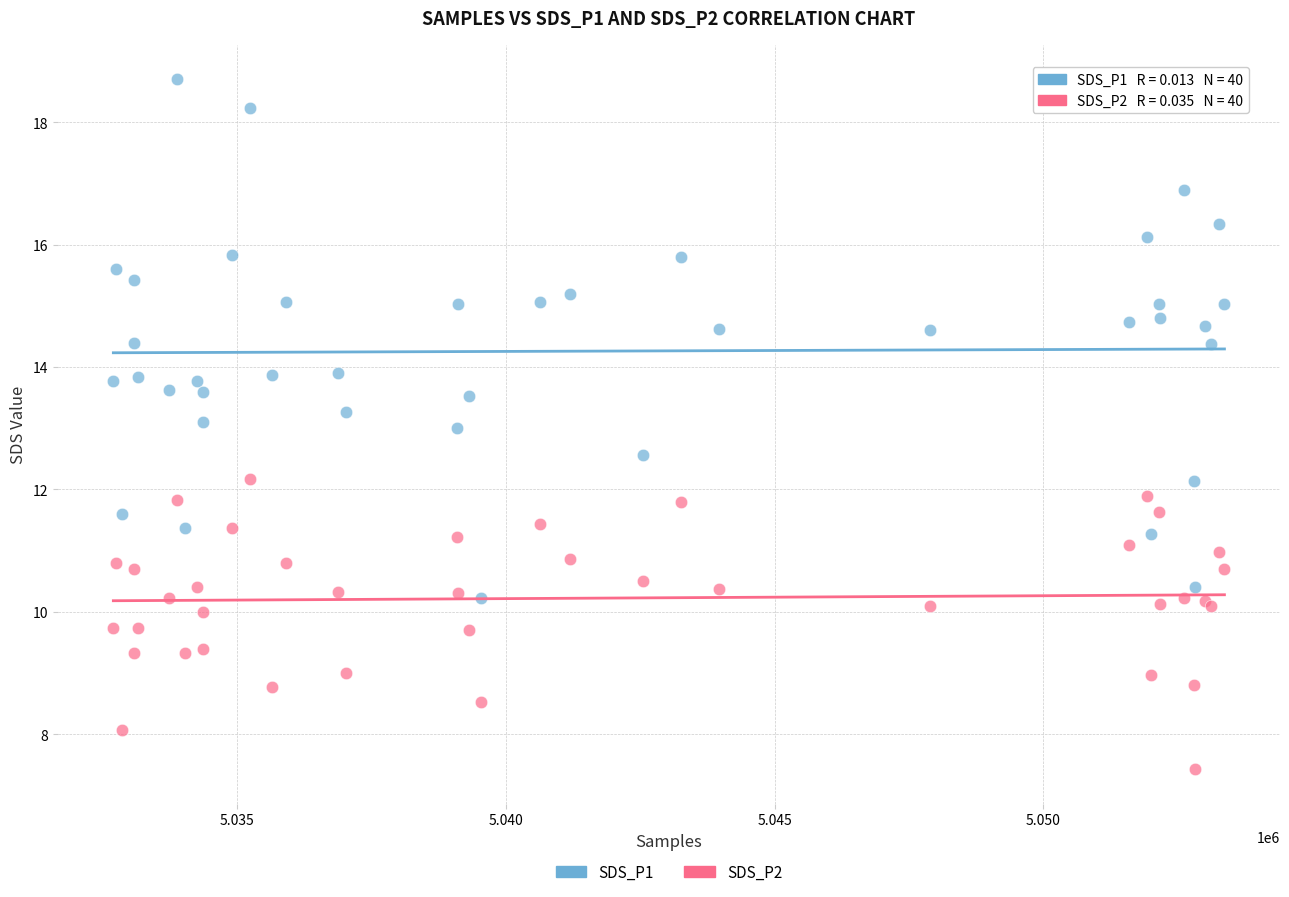

What is the X range (max minus min) for the scatter plot?

20659.0